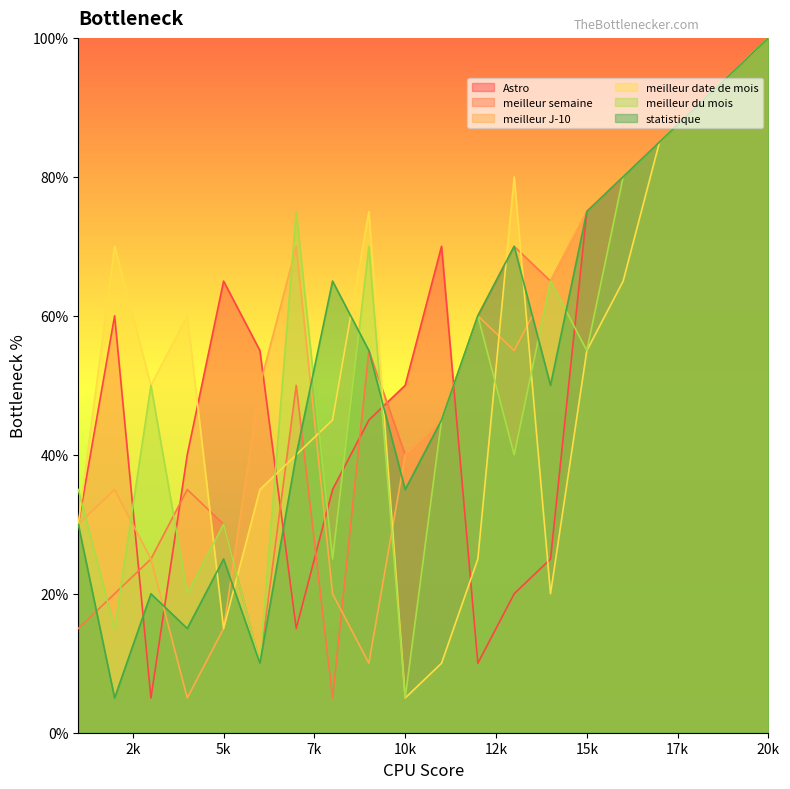

What is the average value of the meilleur J-10 series?

52.5